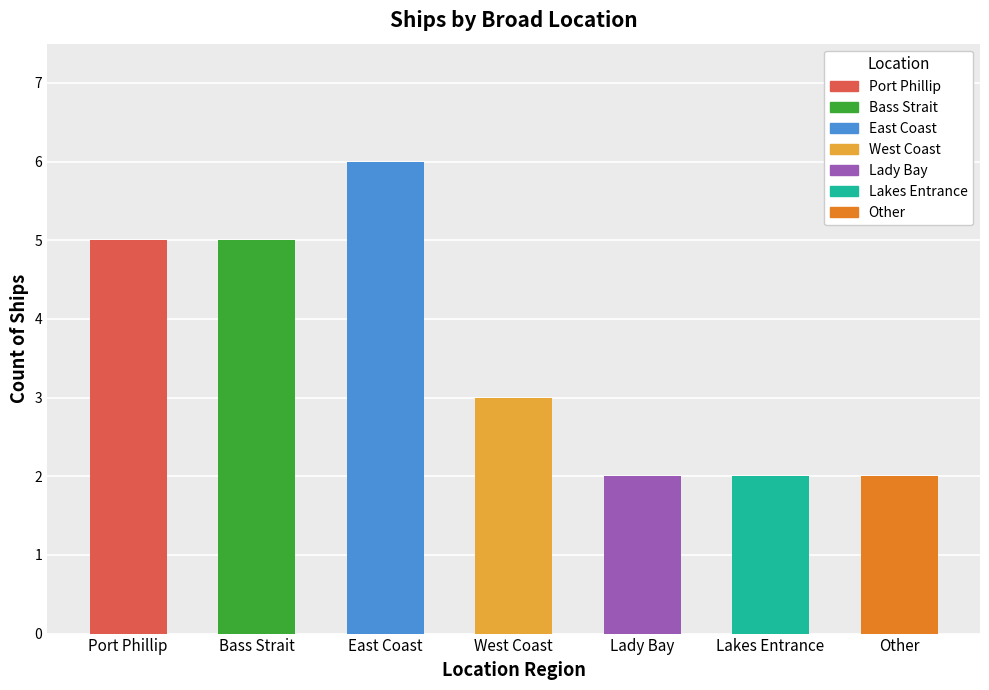

What is the sum of the values at Port Phillip and Other?

7